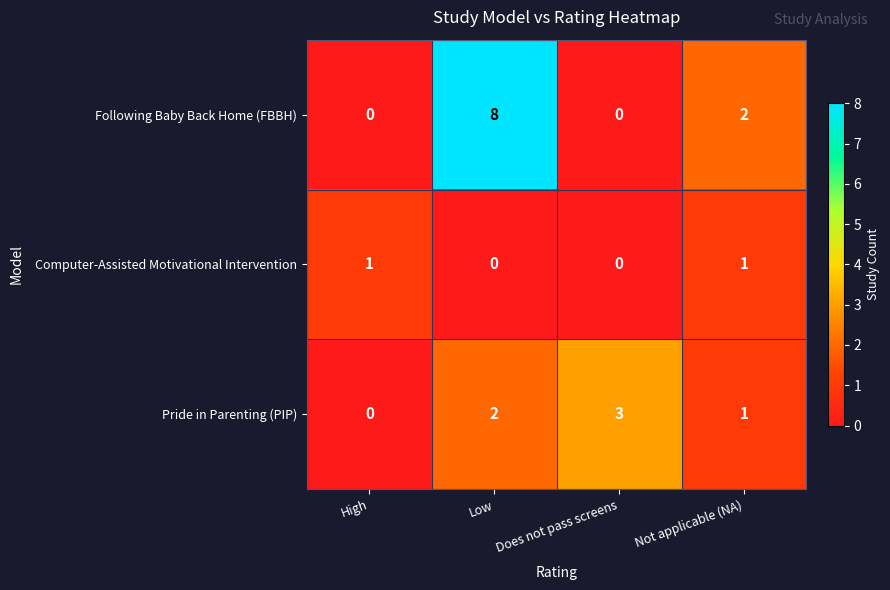

Which series changed the most between Low and Does not pass screens?

Following Baby Back Home (FBBH)